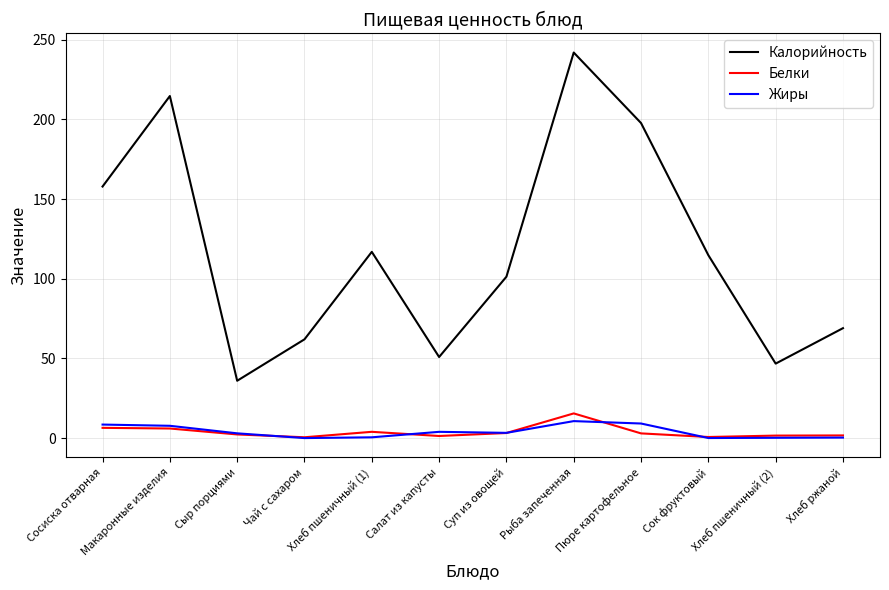

What is the spread (max minus min) of values at Хлеб пшеничный (2)?

46.6